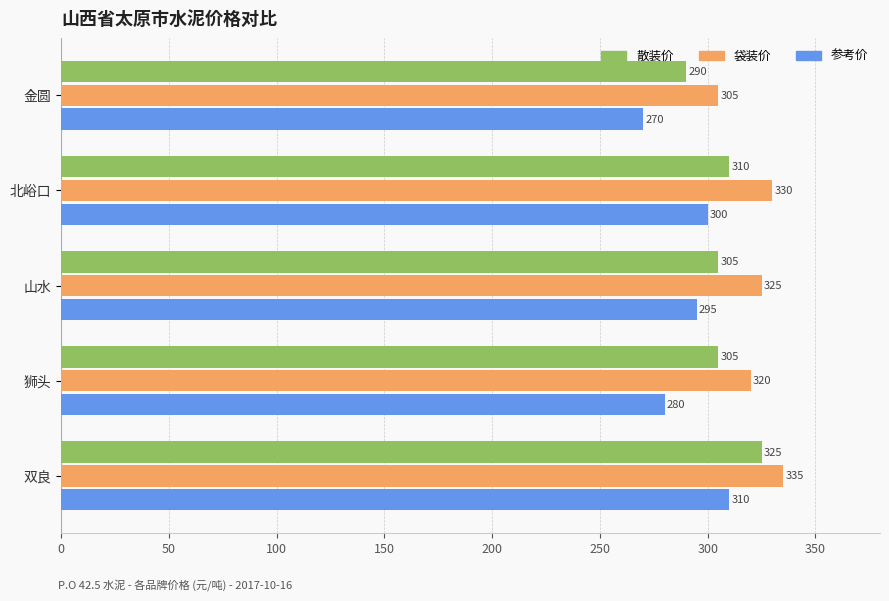

True or false: 袋装价 has a value of 458 at 狮头.

False